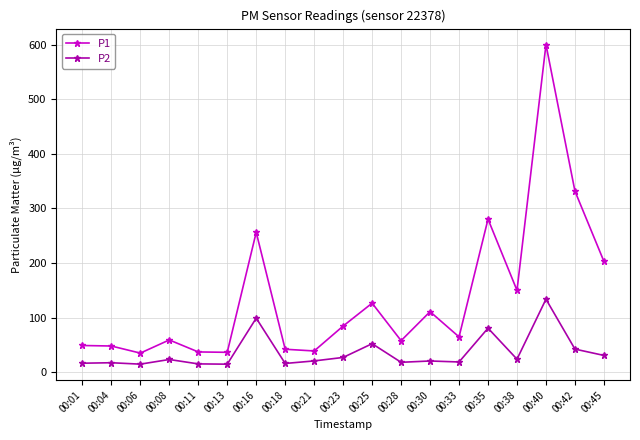

What are all the series names shown in the legend?

P1, P2